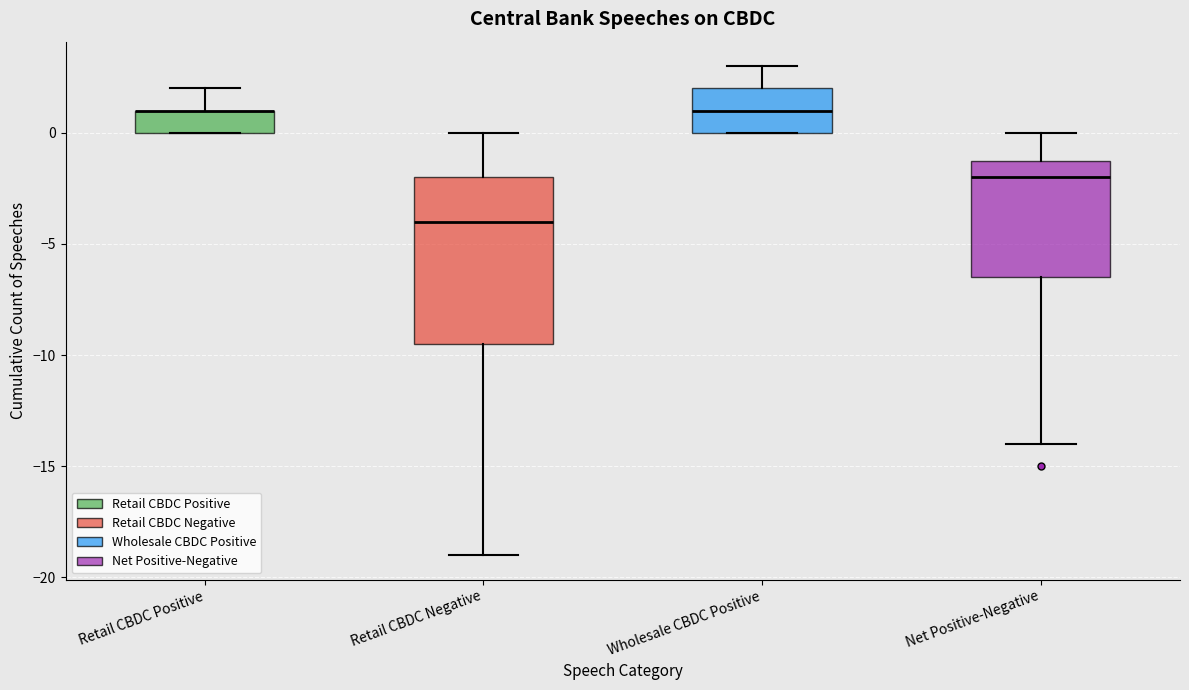

Where is the lower edge of the box for Wholesale CBDC Positive on the y-axis? The values are not printed on the chart, so give them approximately, as read against the axis.

0.0